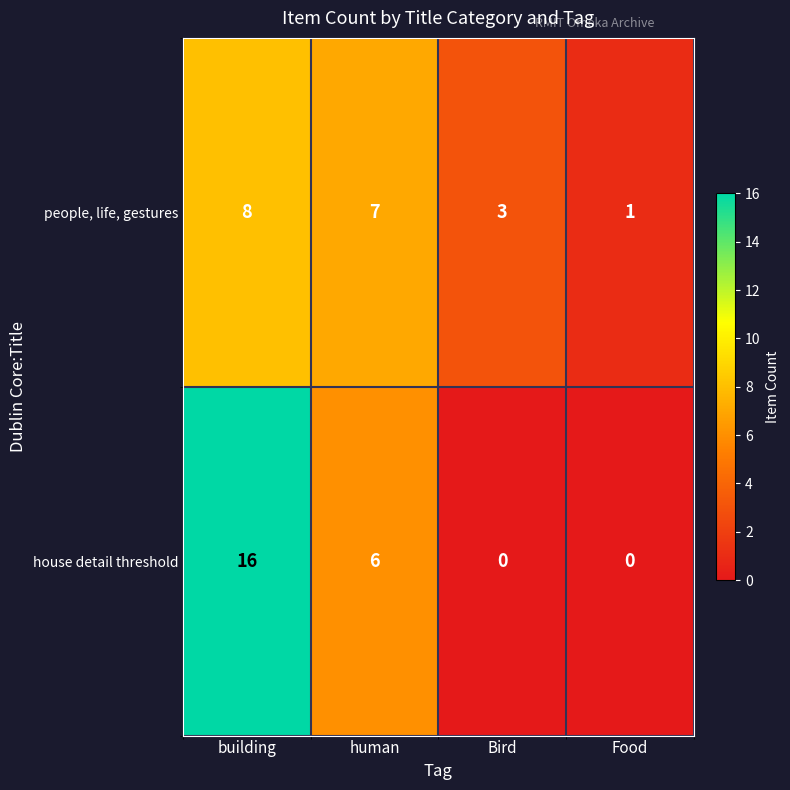

Reading left to right, what are all the values shown in this chart?

people, life, gestures: 8	7	3	1
house detail threshold: 16	6	0	0